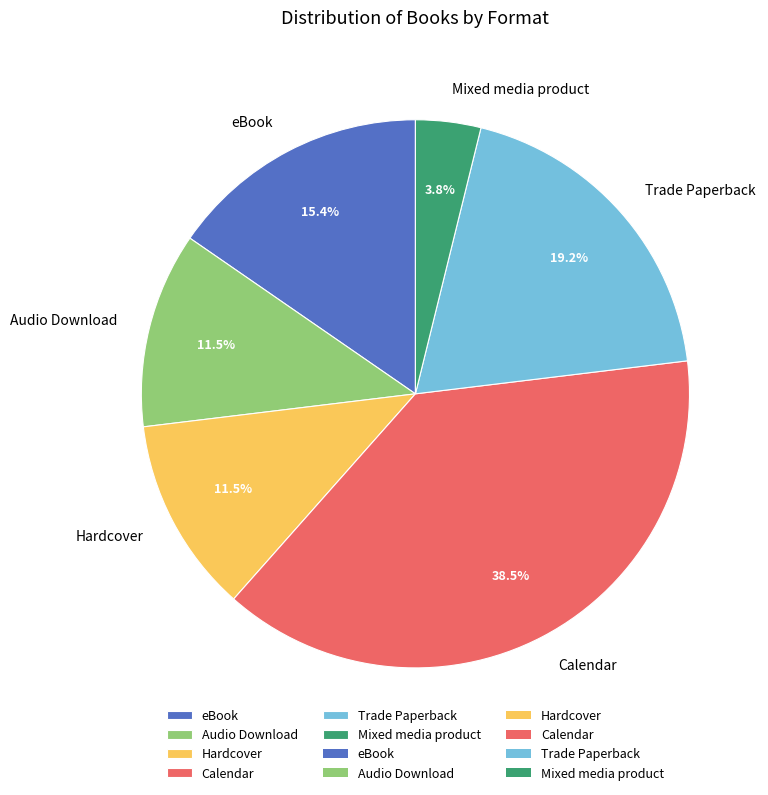

Which category has the smallest portion of the pie?

Mixed media product